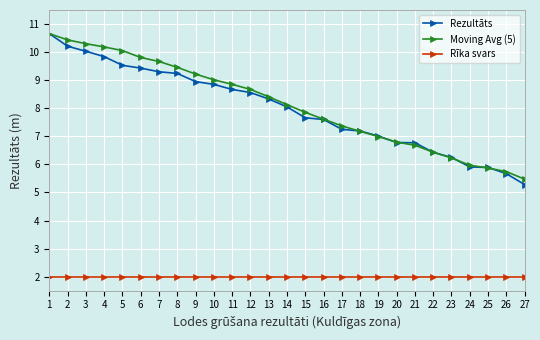

Between 8 and 20, which series saw the biggest shift?

Moving Avg (5)